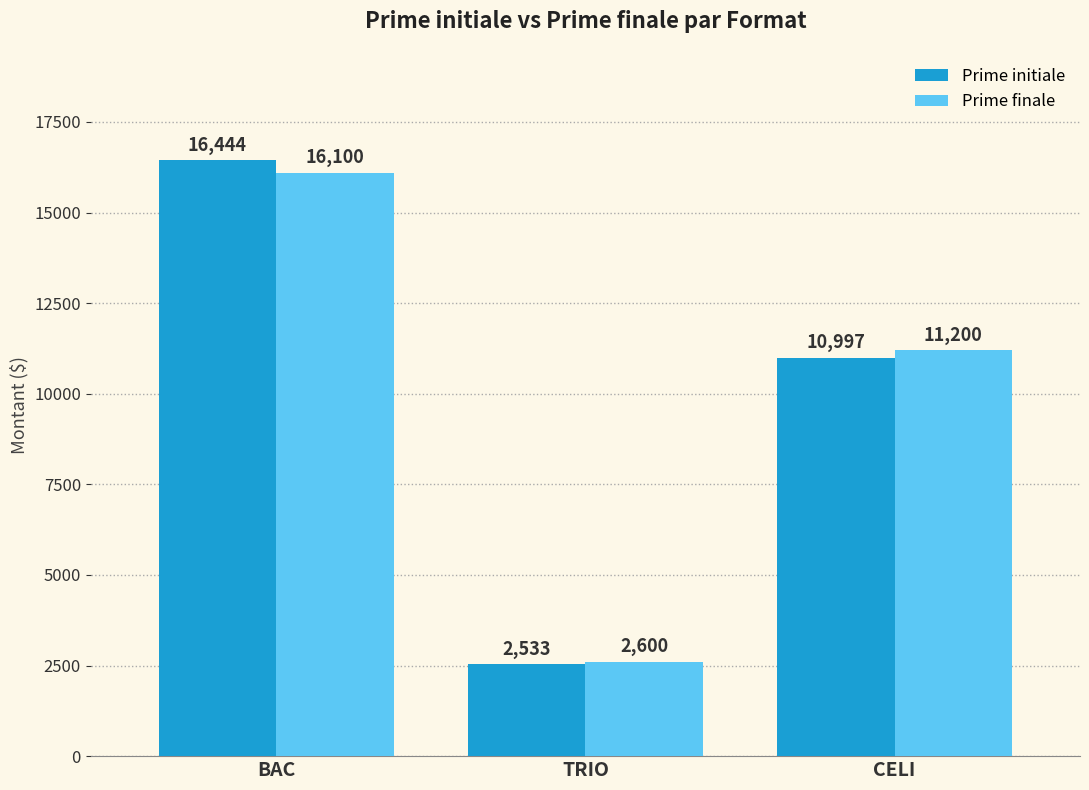

Are the bars horizontal?

No